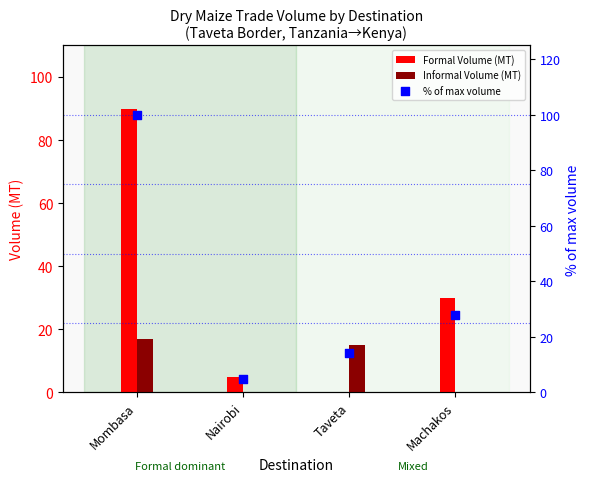

What are all the series names shown in the legend?

Formal Volume (MT), Informal Volume (MT), % of max volume